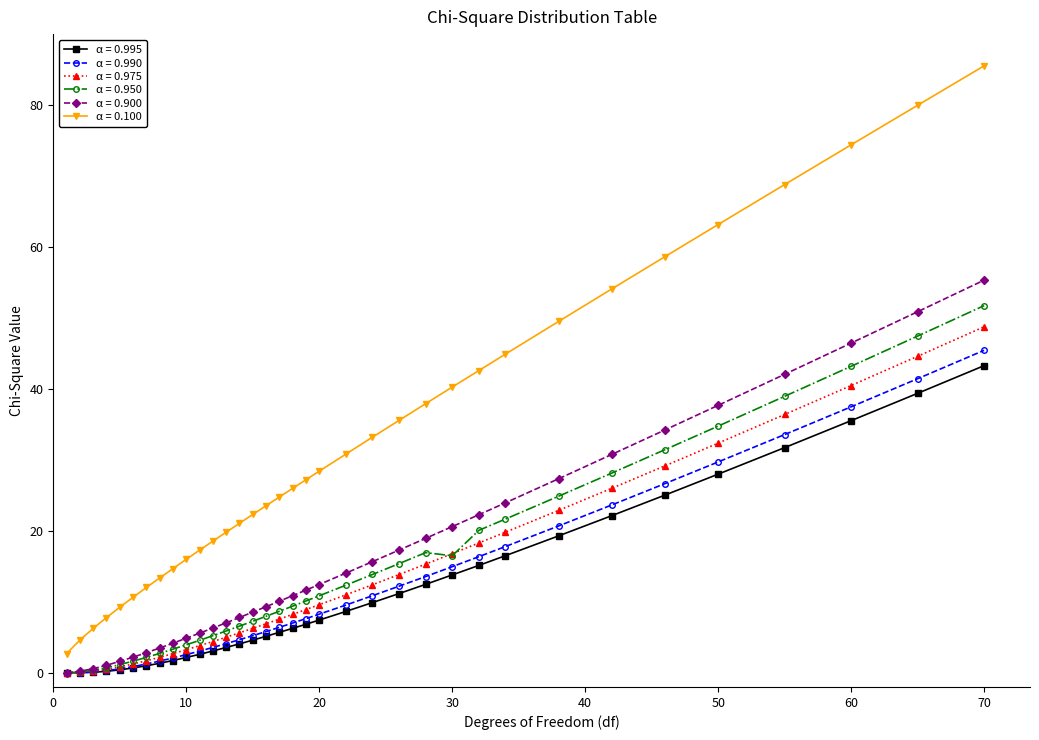

What is the greatest value displayed?

85.5